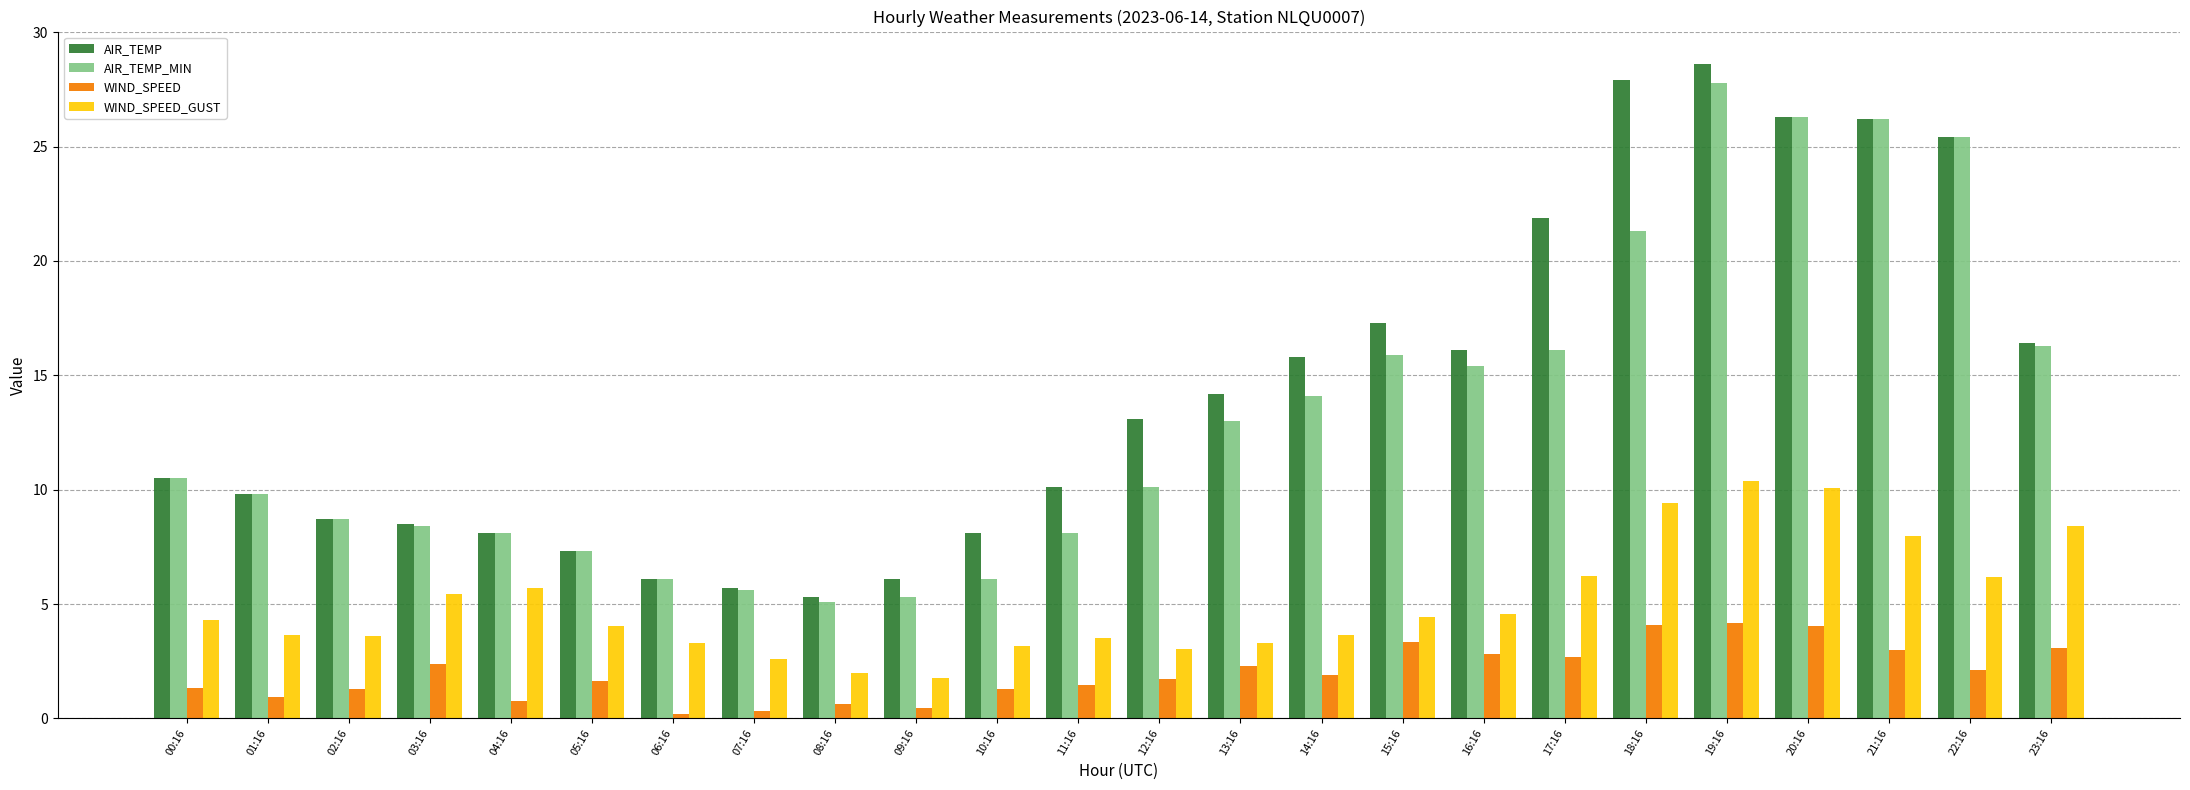

Which series has the widest spread of values?

AIR_TEMP